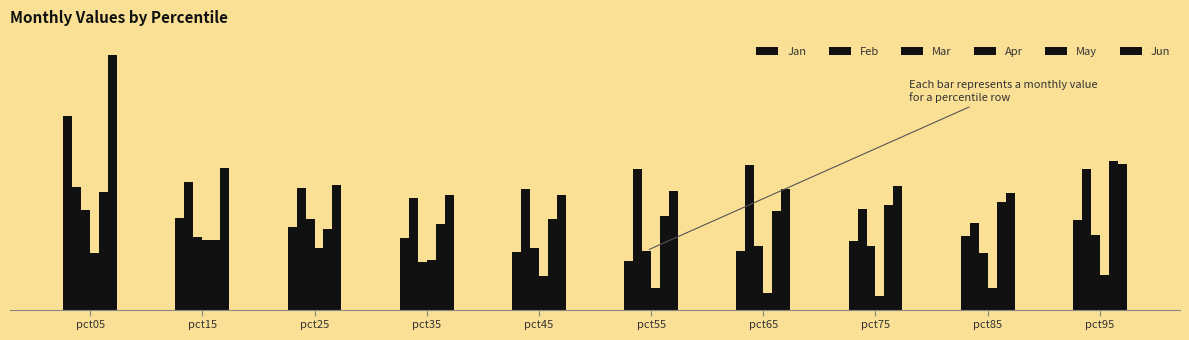

Does the chart contain stacked bars?

No